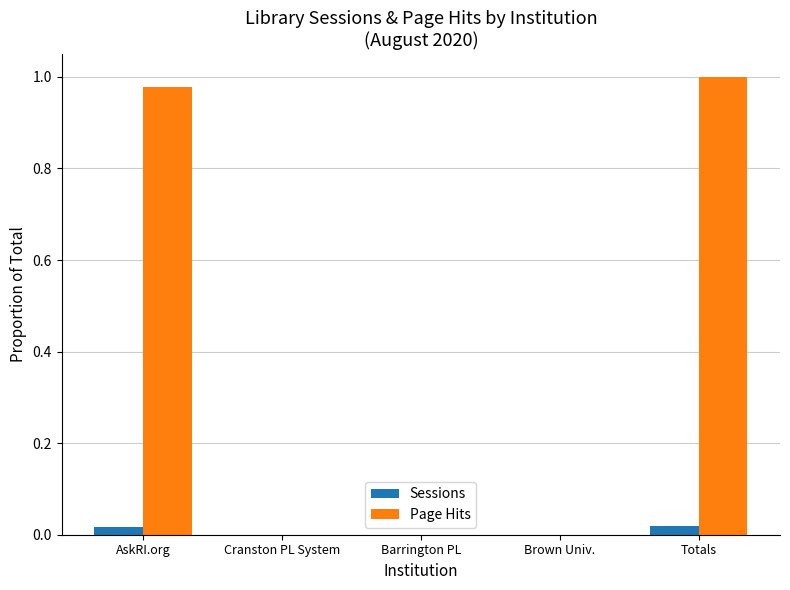

At which category does the chart reach its peak across all series?

Totals